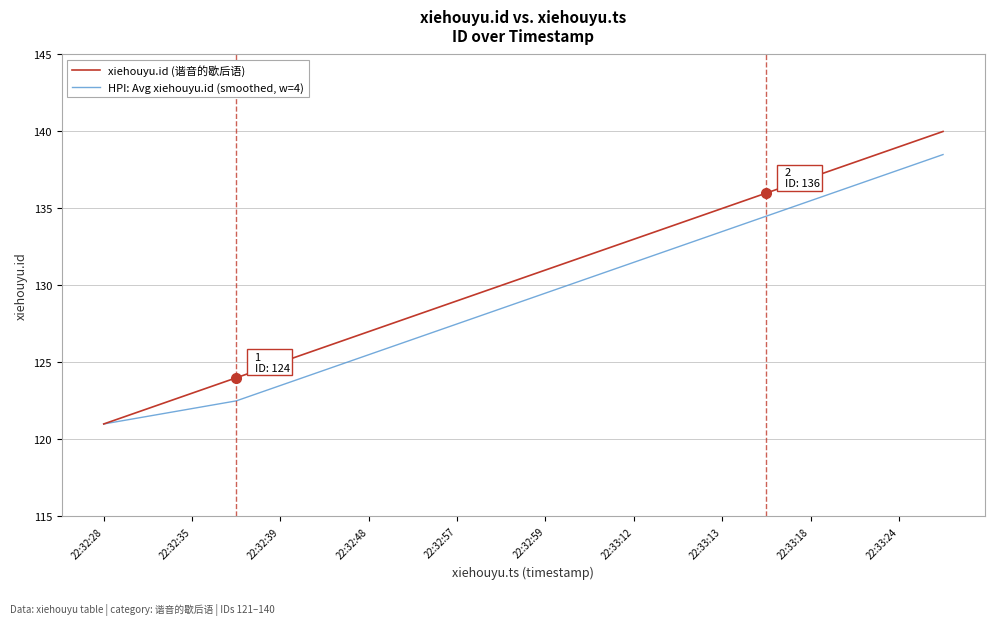

List the series in order of their peak value, lowest first.

HPI: Avg xiehouyu.id (smoothed, w=4), xiehouyu.id (谐音的歇后语)